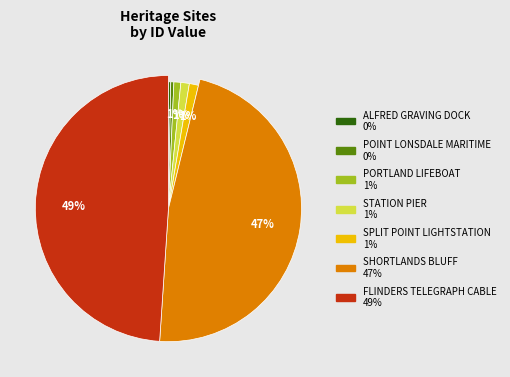

To the nearest percent, what is the difference between the SHORTLANDS BLUFF and ALFRED GRAVING DOCK slice percentages?

47%